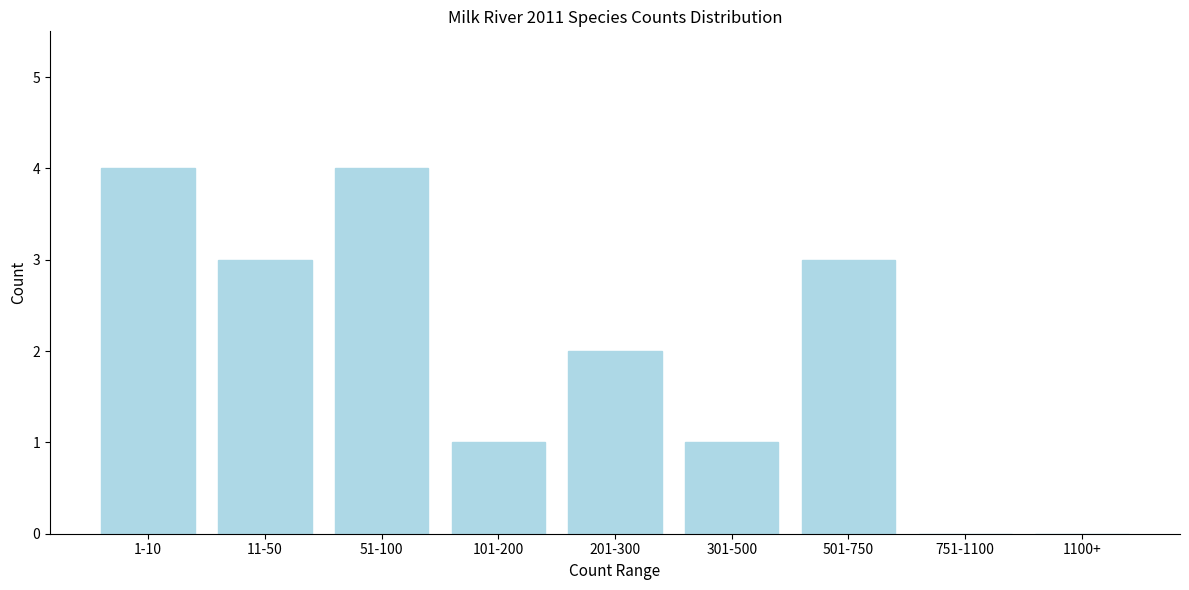

Reading right to left, transcribe all the data shown in this chart.

1100+=0	751-1100=0	501-750=3	301-500=1	201-300=2	101-200=1	51-100=4	11-50=3	1-10=4